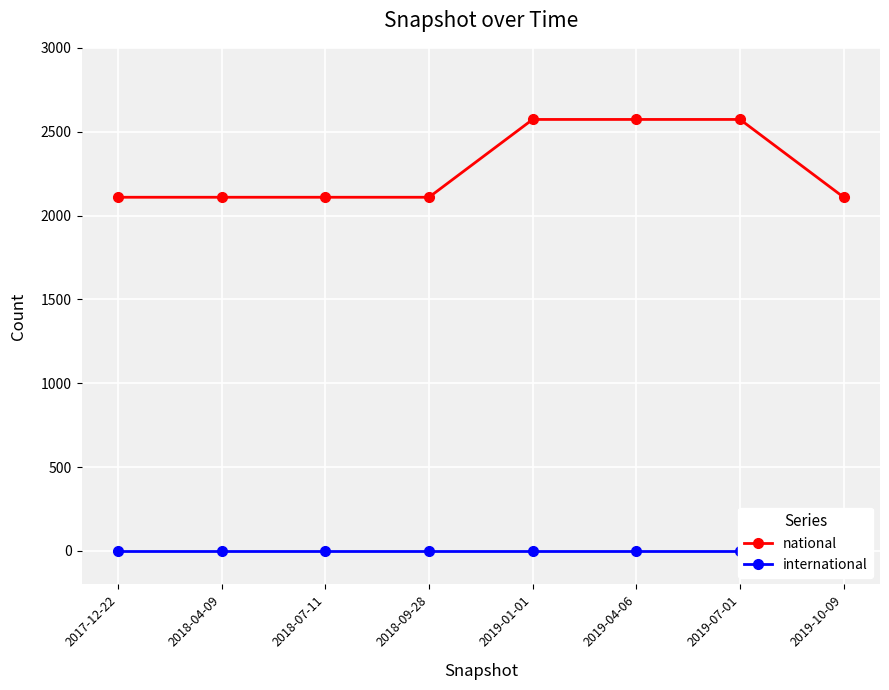

Which has a higher value, 2018-07-11 or 2018-04-09?

2018-07-11